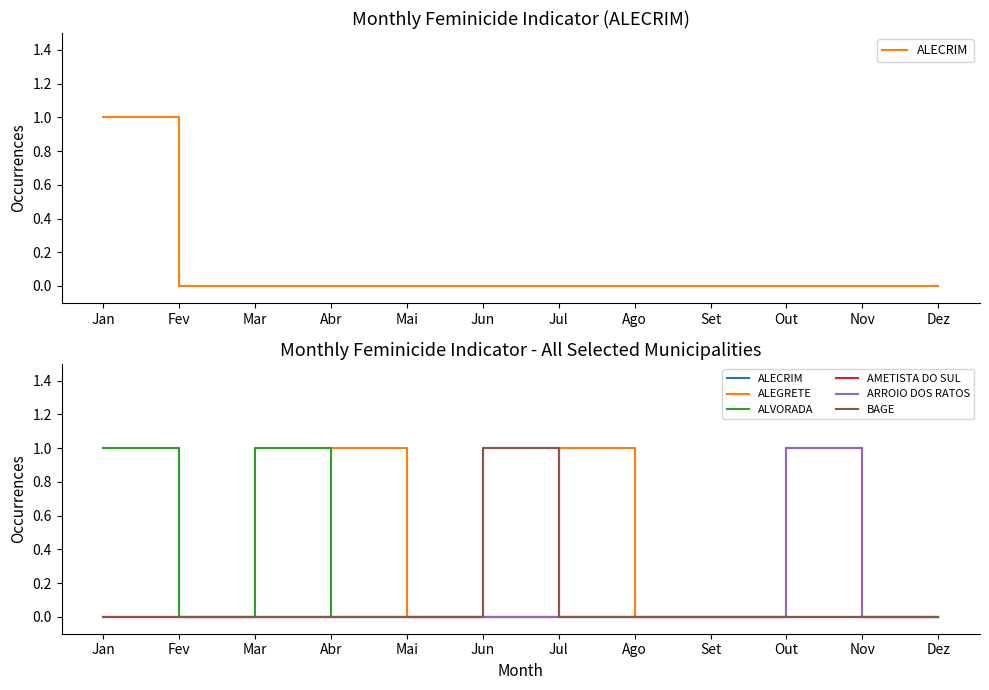

What is the maximum value shown in the chart?

1